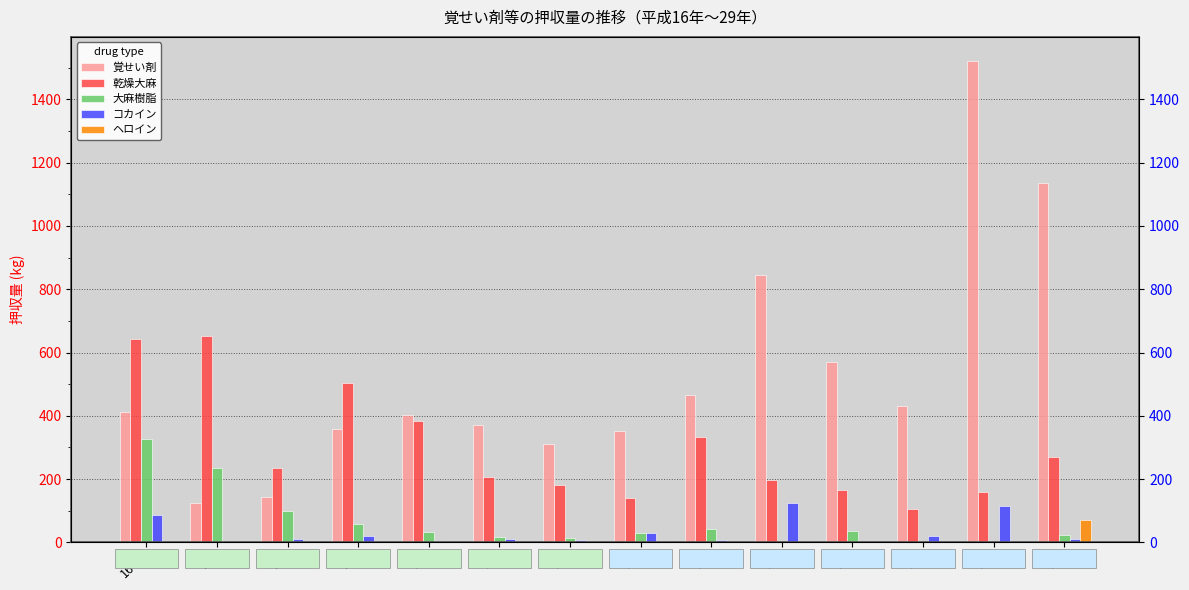

What is the label of the 5th bar from the left?

20